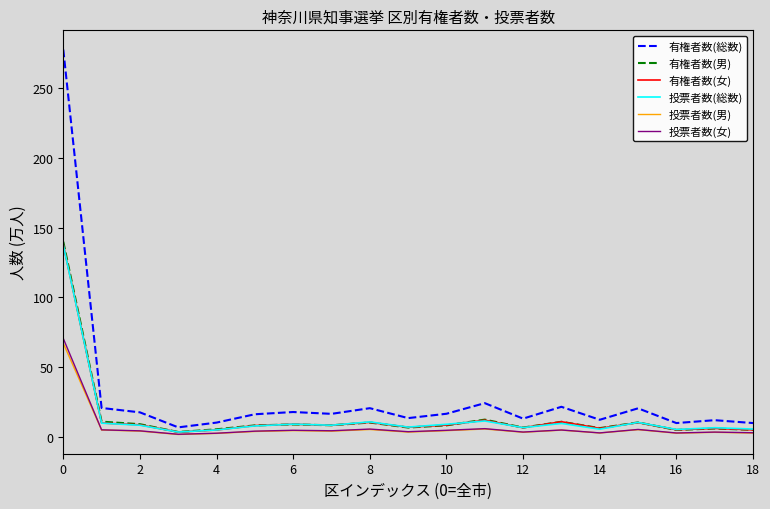

What is the highest value of the 有権者数(男) series?

139.9